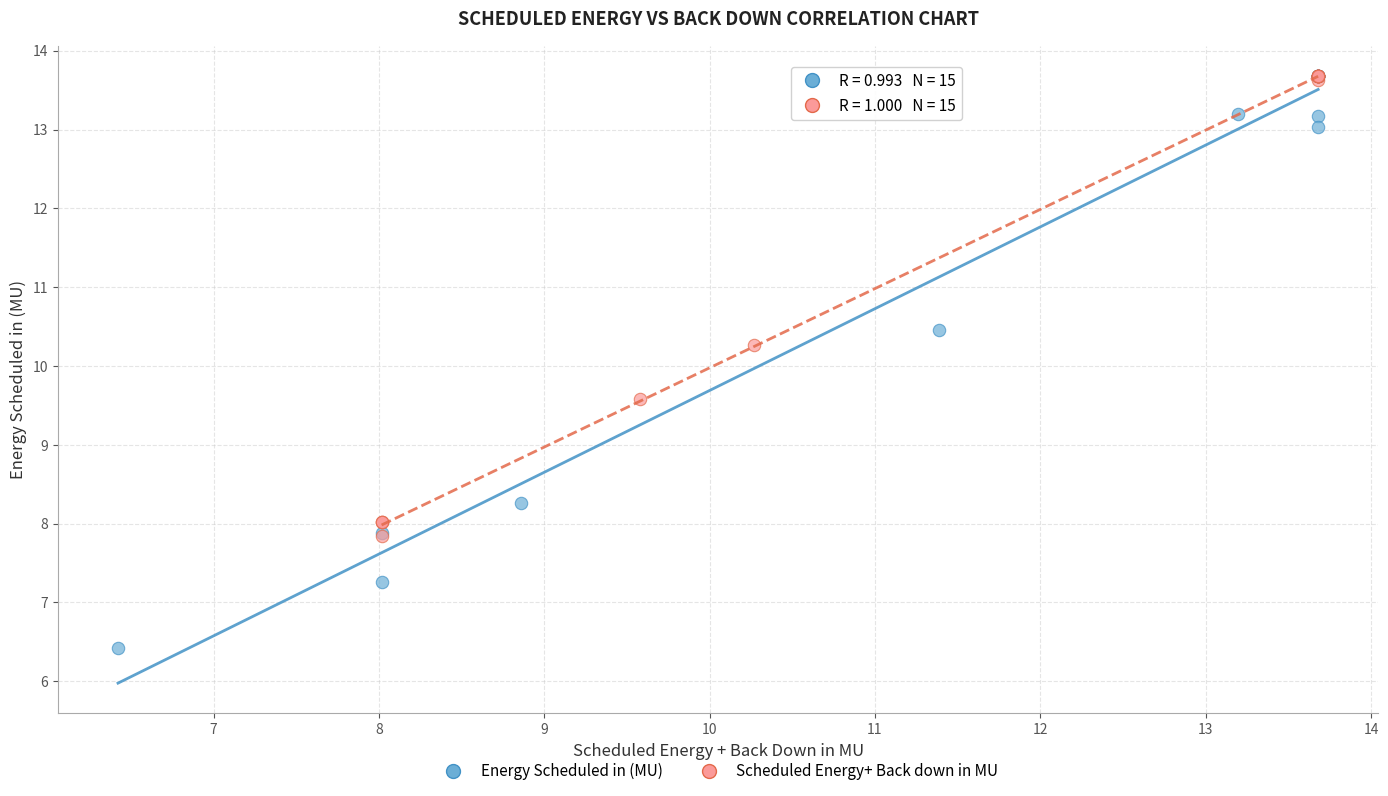

Which series reaches the minimum Y coordinate?

Energy Scheduled in (MU)